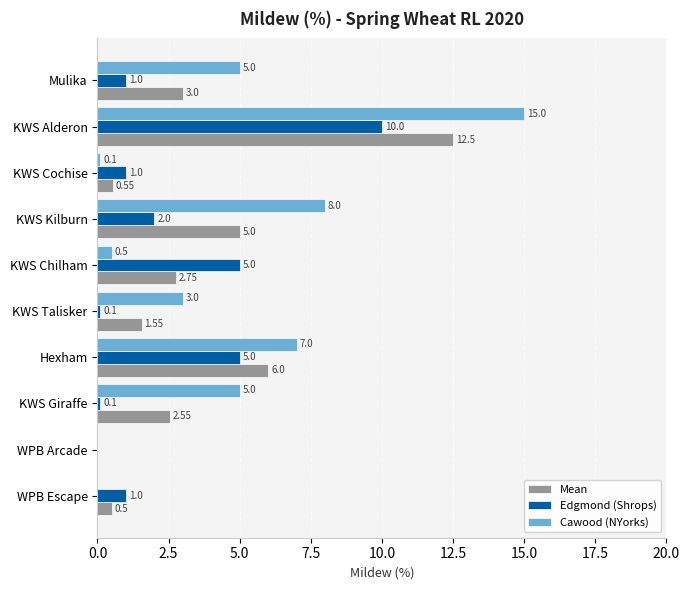

Between KWS Alderon and KWS Chilham, which series saw the biggest shift?

Cawood (NYorks)